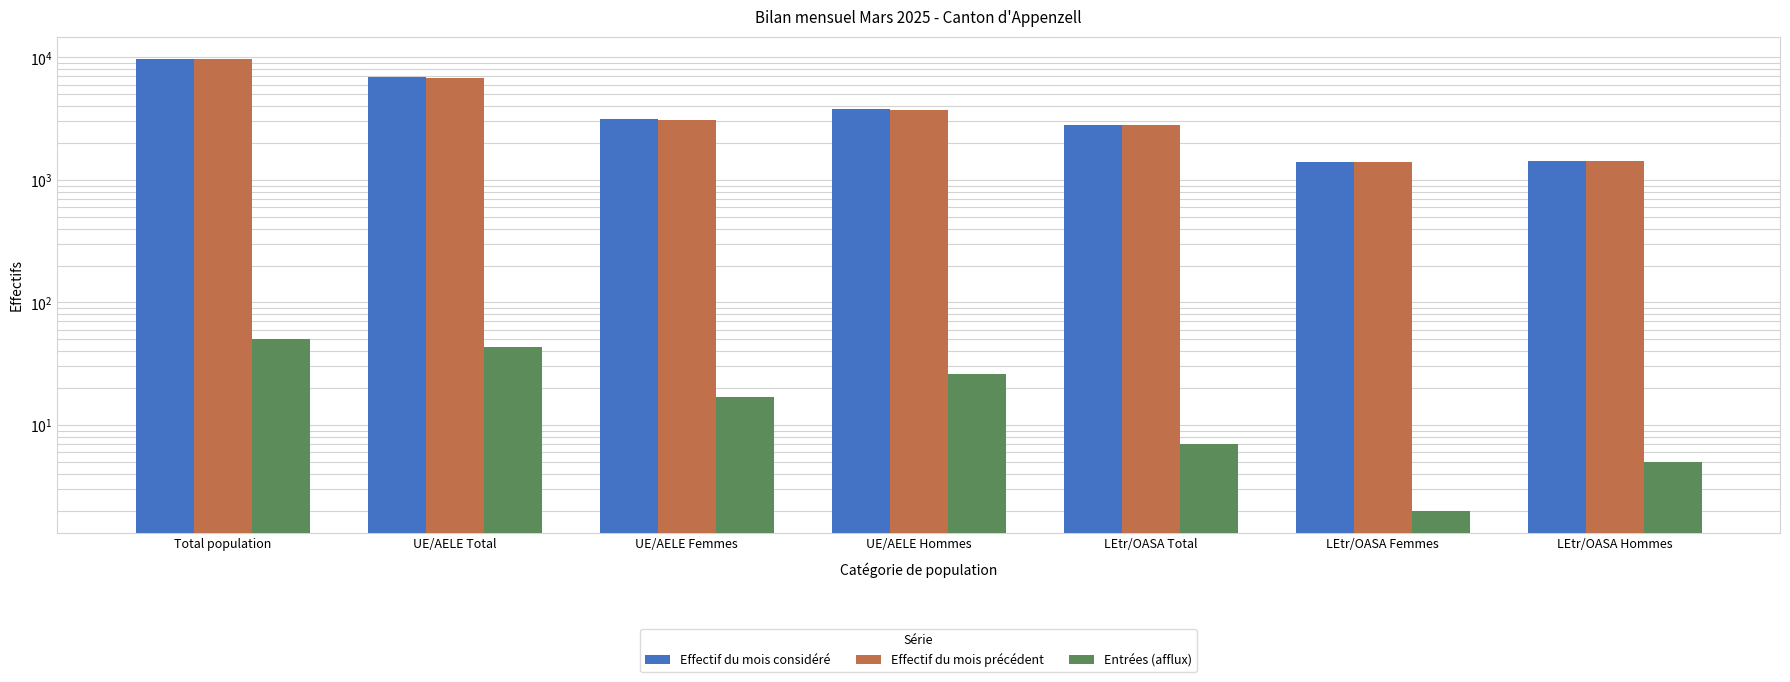

What is the total value across all series at UE/AELE Total?

13764